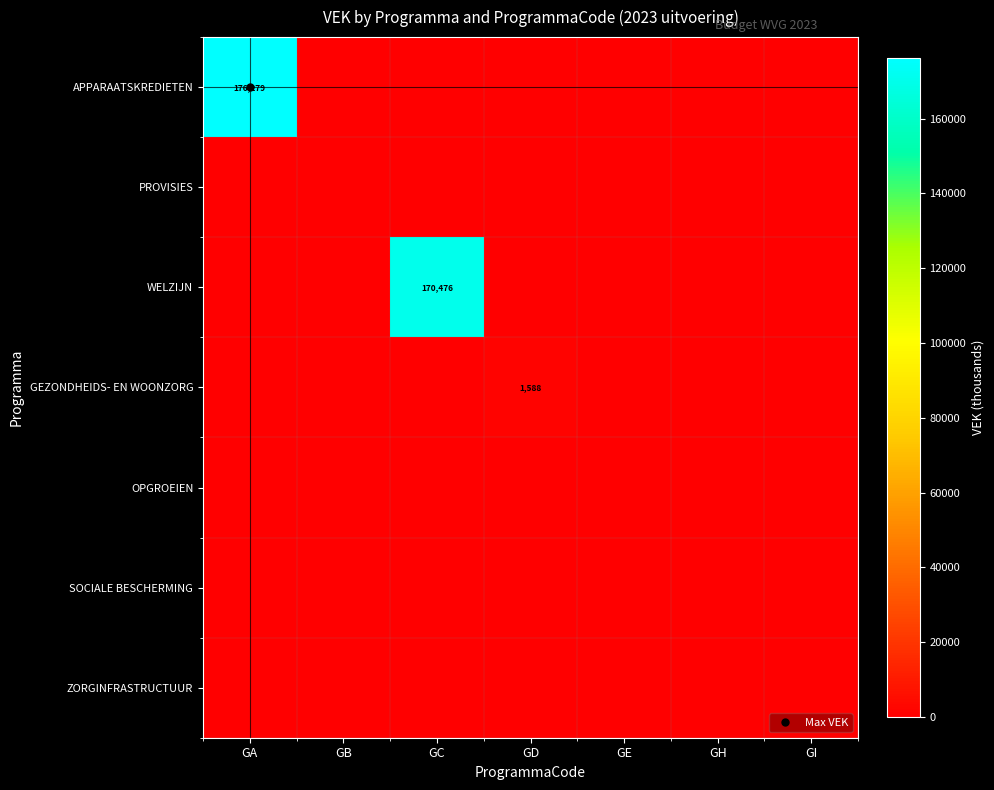

The APPARAATSKREDIETEN series shows 107434 at GE. True or false?

False